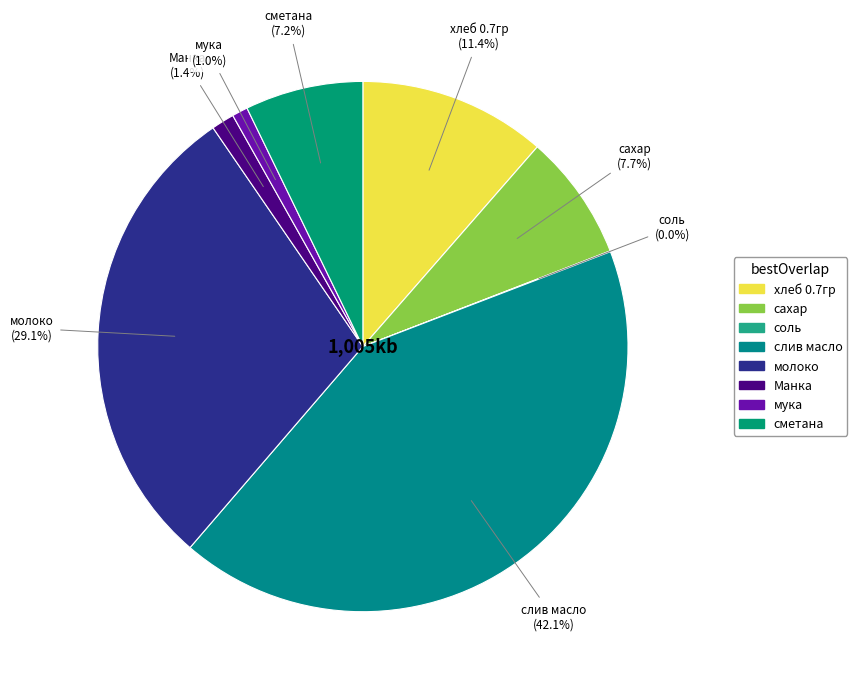

Which has a higher value, молоко or слив масло?

слив масло